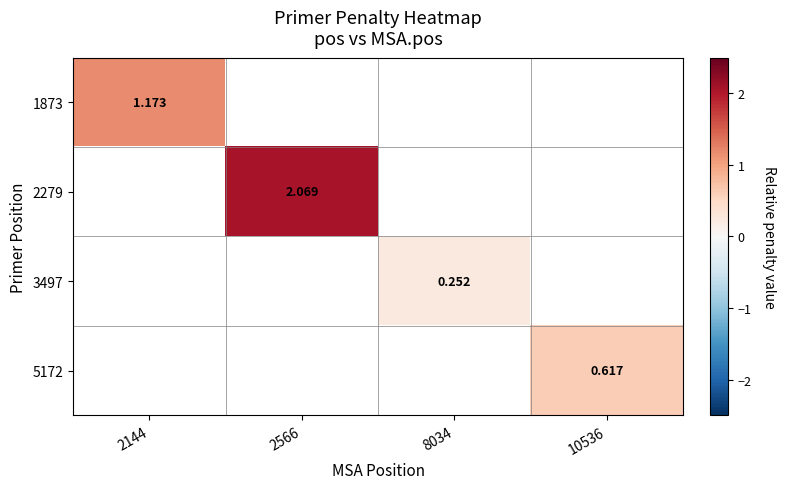

Is the value of 3497 at 8034 greater than the value of 1873 at 2144?

No